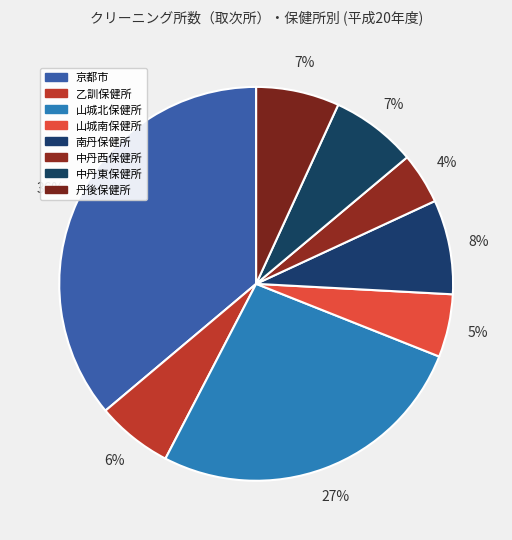

Which has a higher value, 京都市 or 乙訓保健所?

京都市